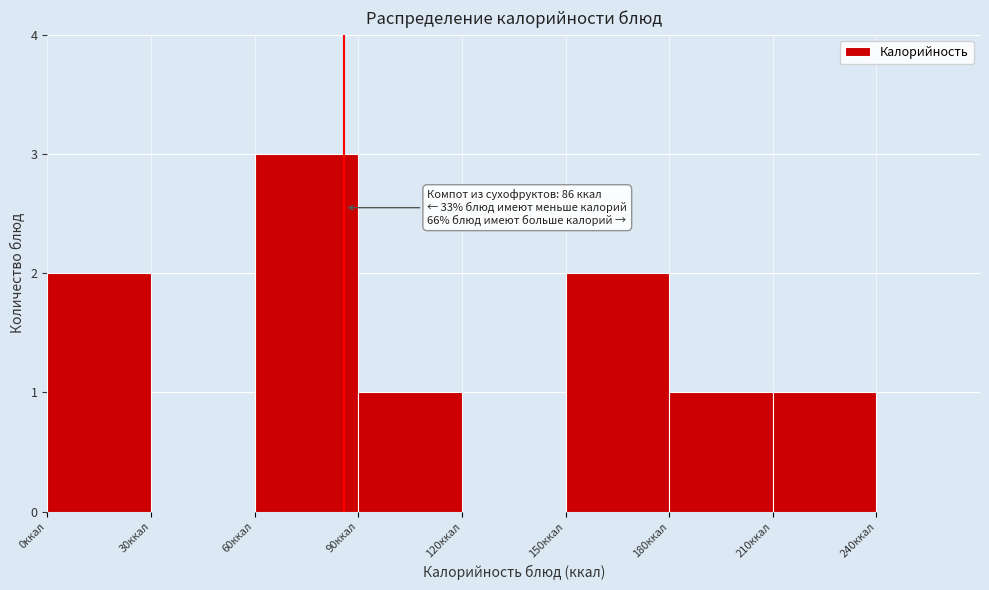

Which range on the x-axis has the tallest bar?

60 to 90